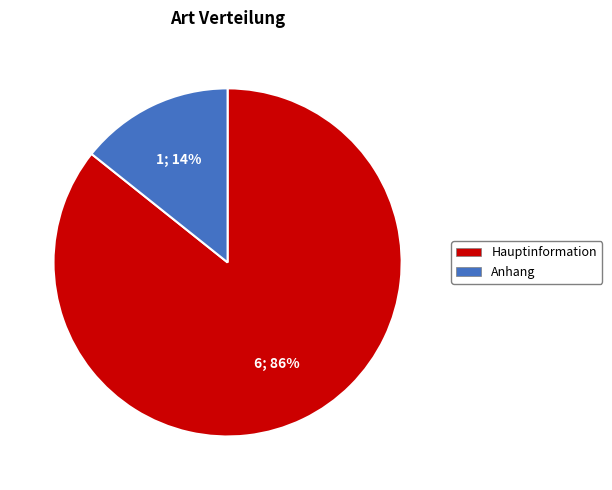

How many segments does this pie chart have?

2